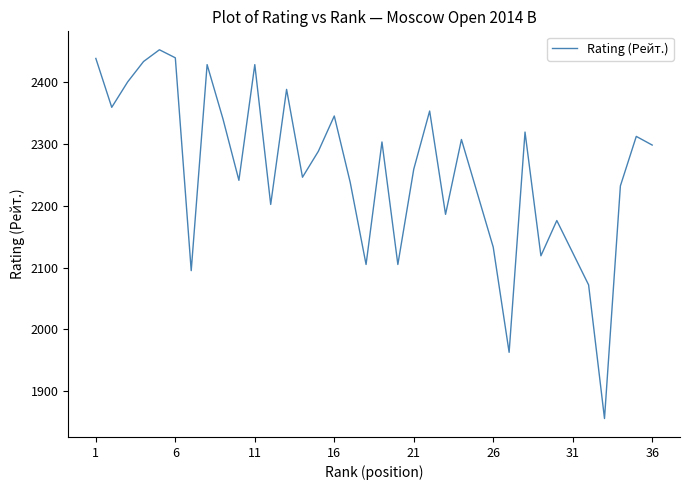

What is the minimum value shown in the chart?

1856